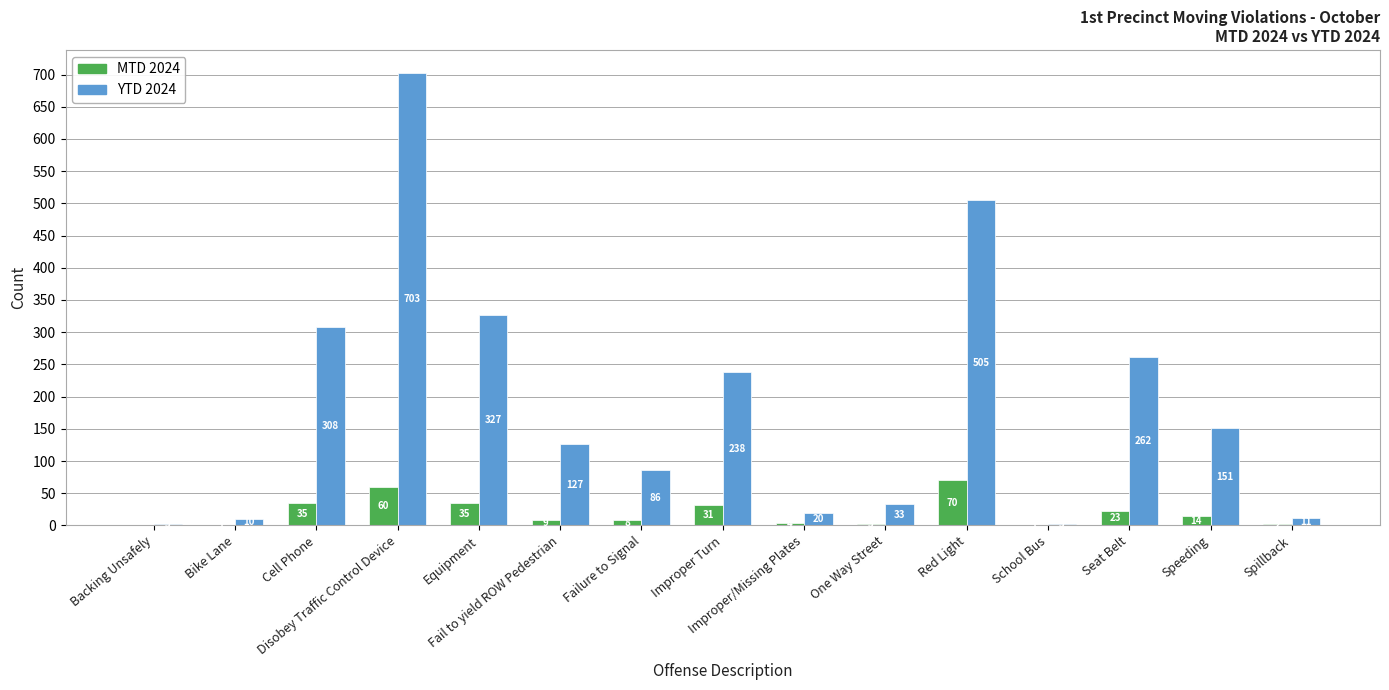

The value of YTD 2024 at Fail to yield ROW Pedestrian is 88. True or false?

False